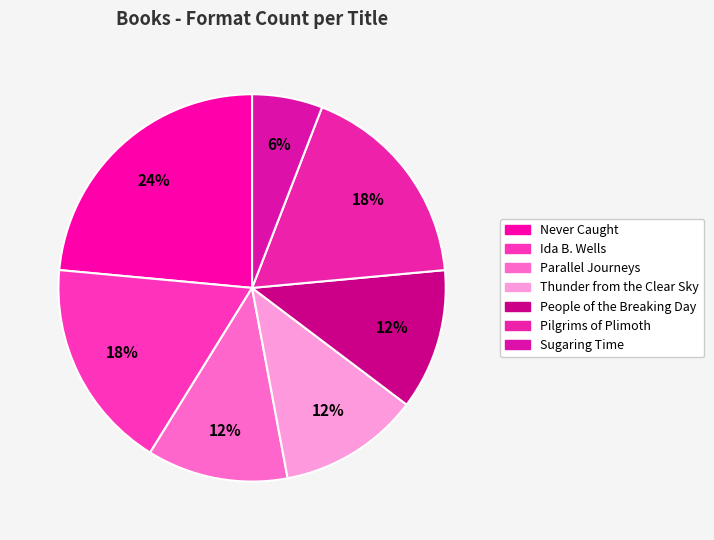

Which has a higher value, Thunder from the Clear Sky or Parallel Journeys?

Thunder from the Clear Sky